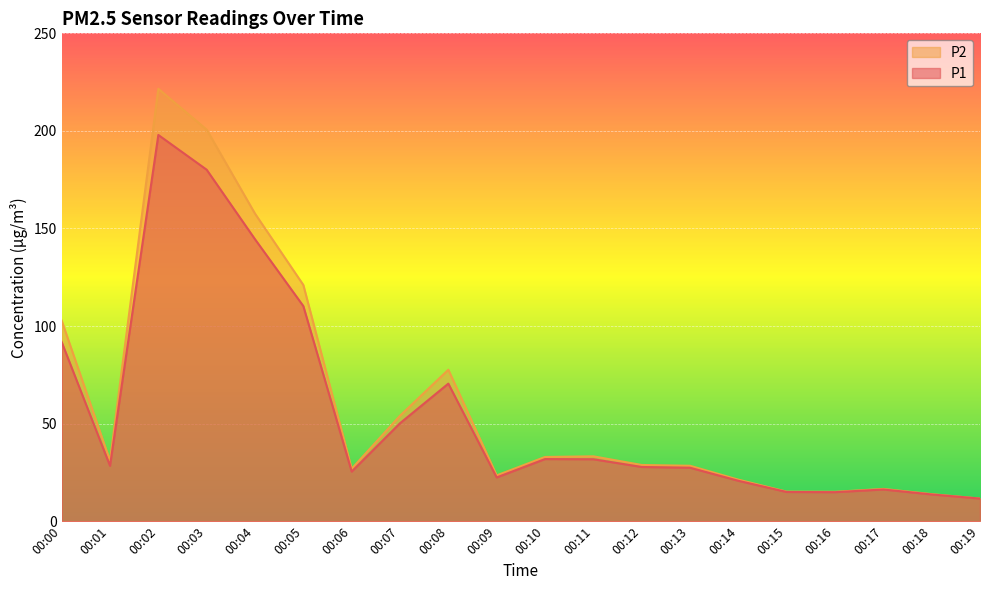

Reading left to right, list all the values displayed in this chart.

P1: 00:00=91.8	00:01=28.4	00:02=197.9	00:03=180.1	00:04=144.5	00:05=110.2	00:06=25.4	00:07=50.2	00:08=70.5	00:09=22.4	00:10=31.8	00:11=31.8	00:12=27.8	00:13=27.4	00:14=20.7	00:15=15.0	00:16=14.9	00:17=16.2	00:18=13.7	00:19=11.6
P2: 00:00=102.8	00:01=31.0	00:02=221.6	00:03=200.7	00:04=157.6	00:05=121.0	00:06=26.9	00:07=54.0	00:08=77.6	00:09=23.5	00:10=32.9	00:11=33.2	00:12=28.8	00:13=28.4	00:14=21.3	00:15=15.2	00:16=15.1	00:17=16.6	00:18=13.9	00:19=11.6